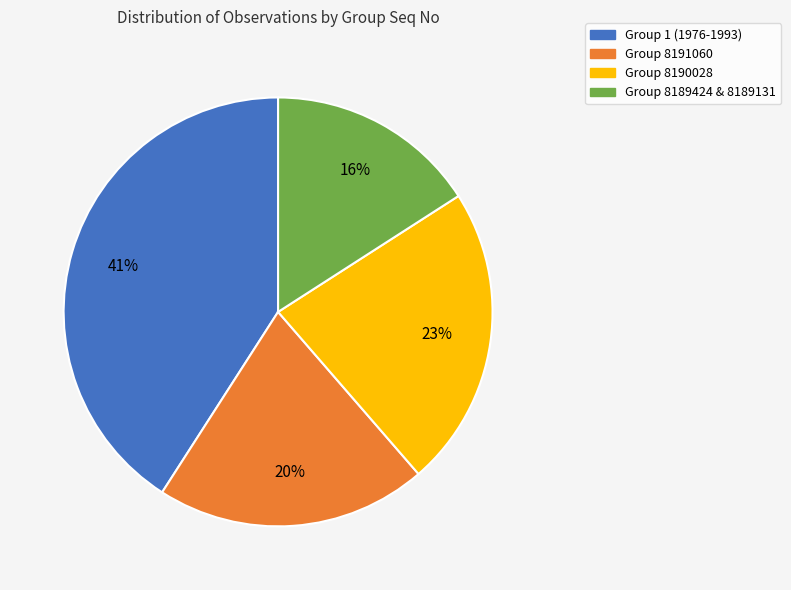

What percentage is the Group 1 (1976-1993) slice, to the nearest percent?

41%